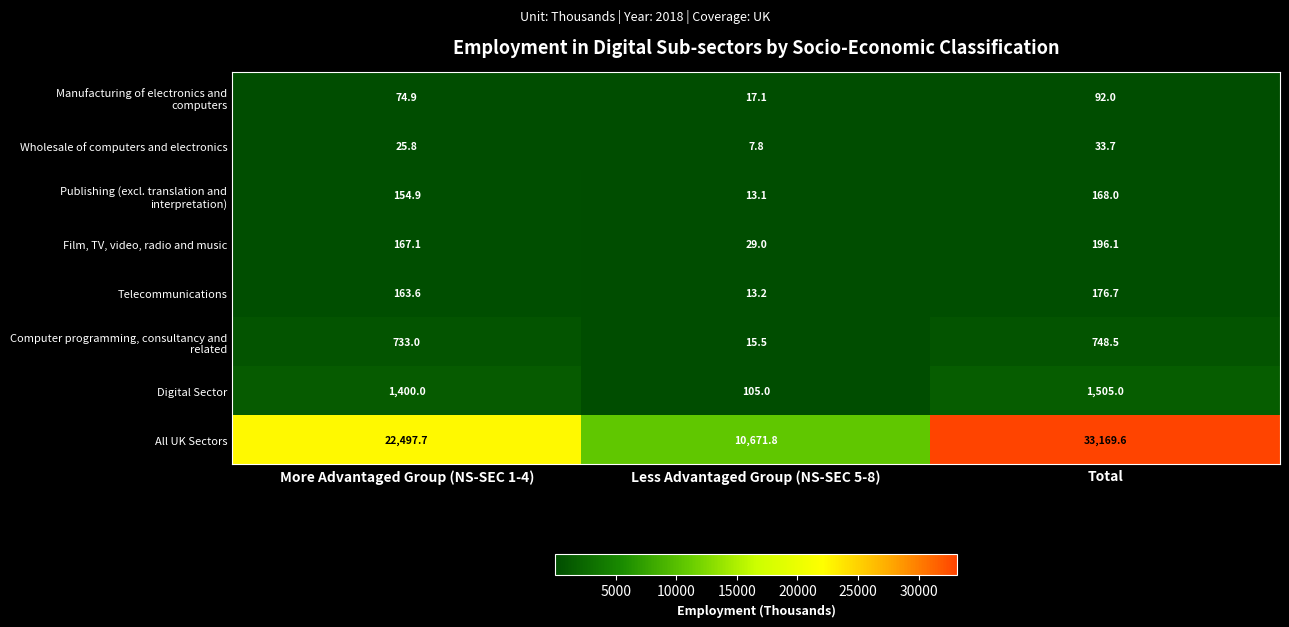

How many data points does each series have?

3